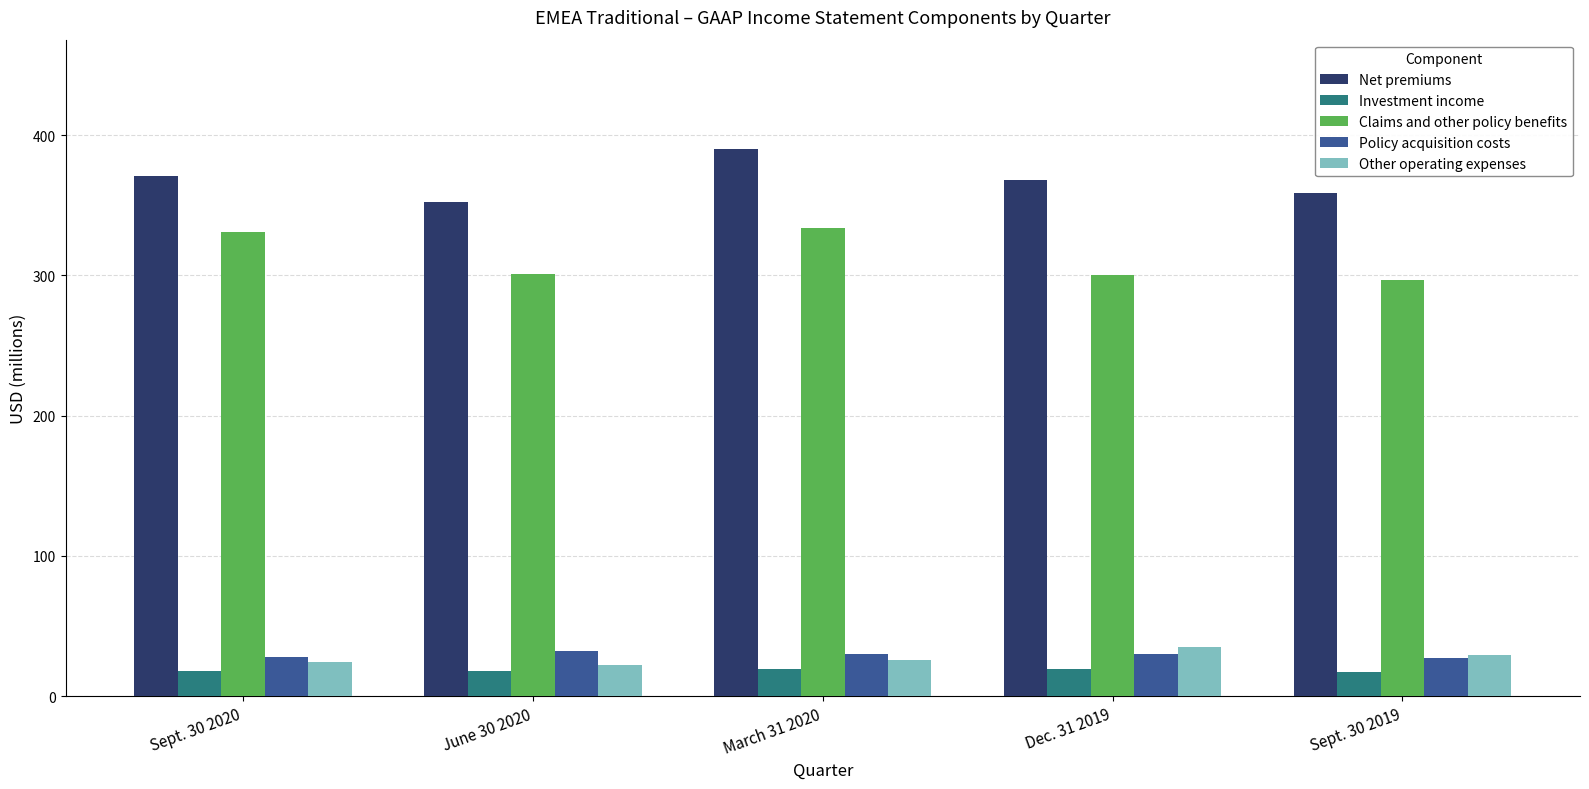

What is the label of the 2nd bar from the right?

Dec. 31 2019